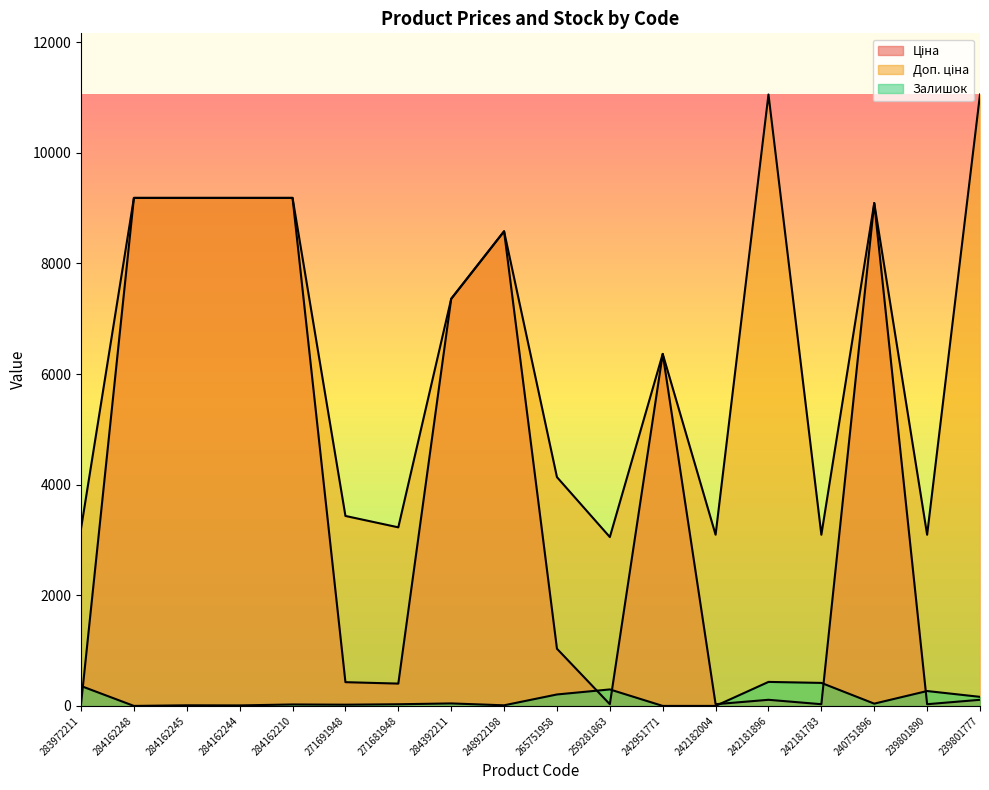

True or false: Доп. ціна and Залишок intersect in this chart.

False